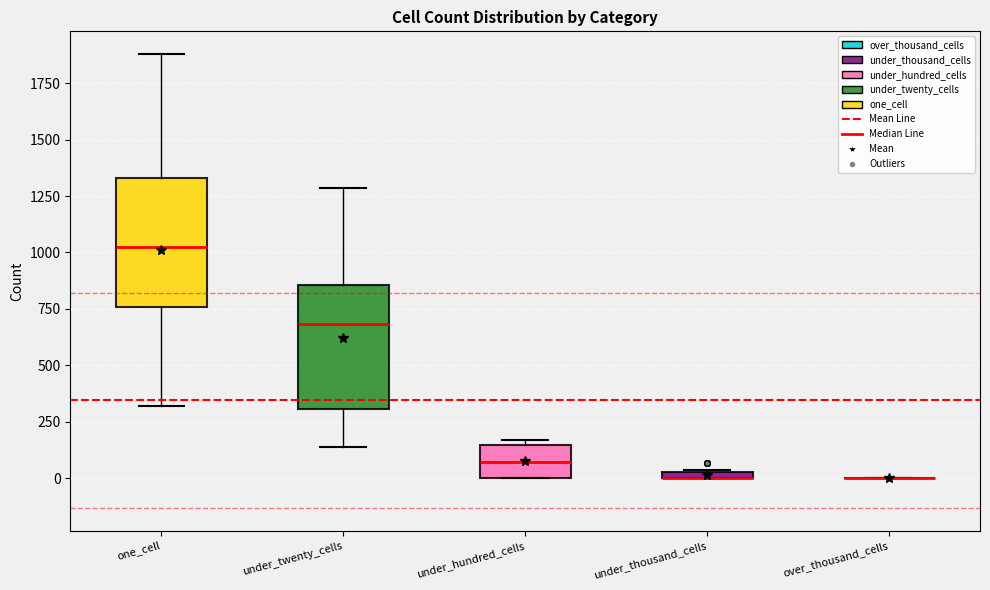

Where does the lower whisker of the box for one_cell end on the y-axis? The values are not printed on the chart, so give them approximately, as read against the axis.

300